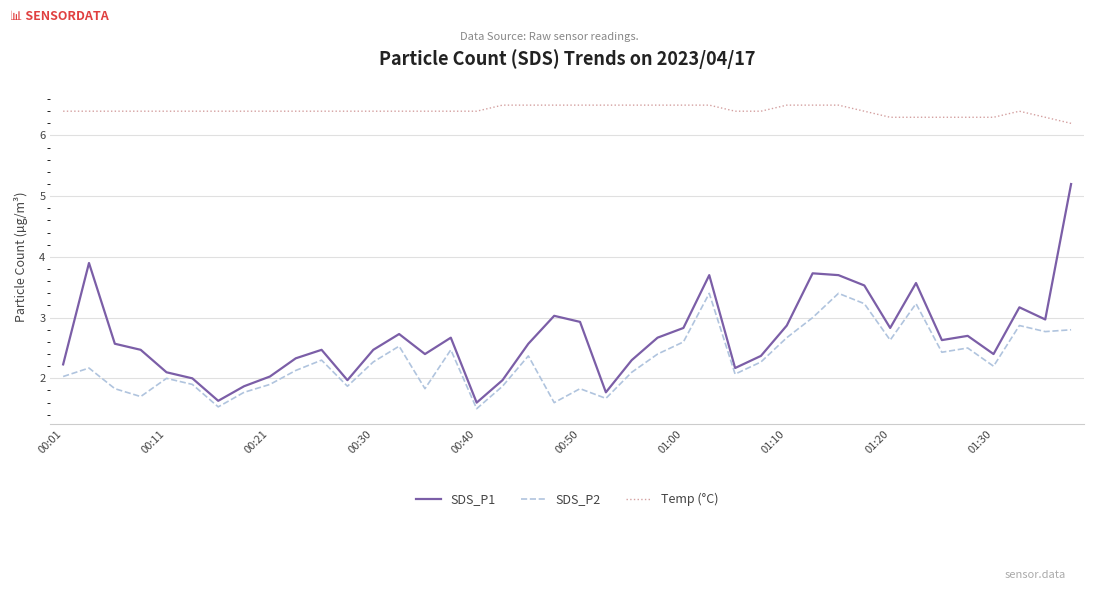

Which series has the largest range (max minus min)?

SDS_P1